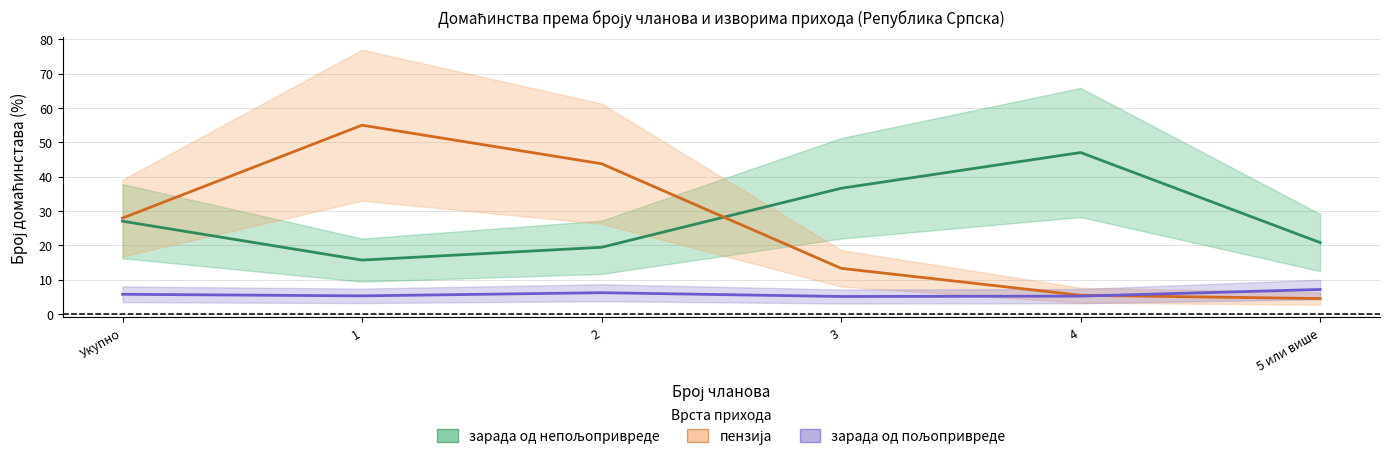

Rank the categories by пензија value from highest to lowest.

1, 2, Укупно, 3, 4, 5 или више